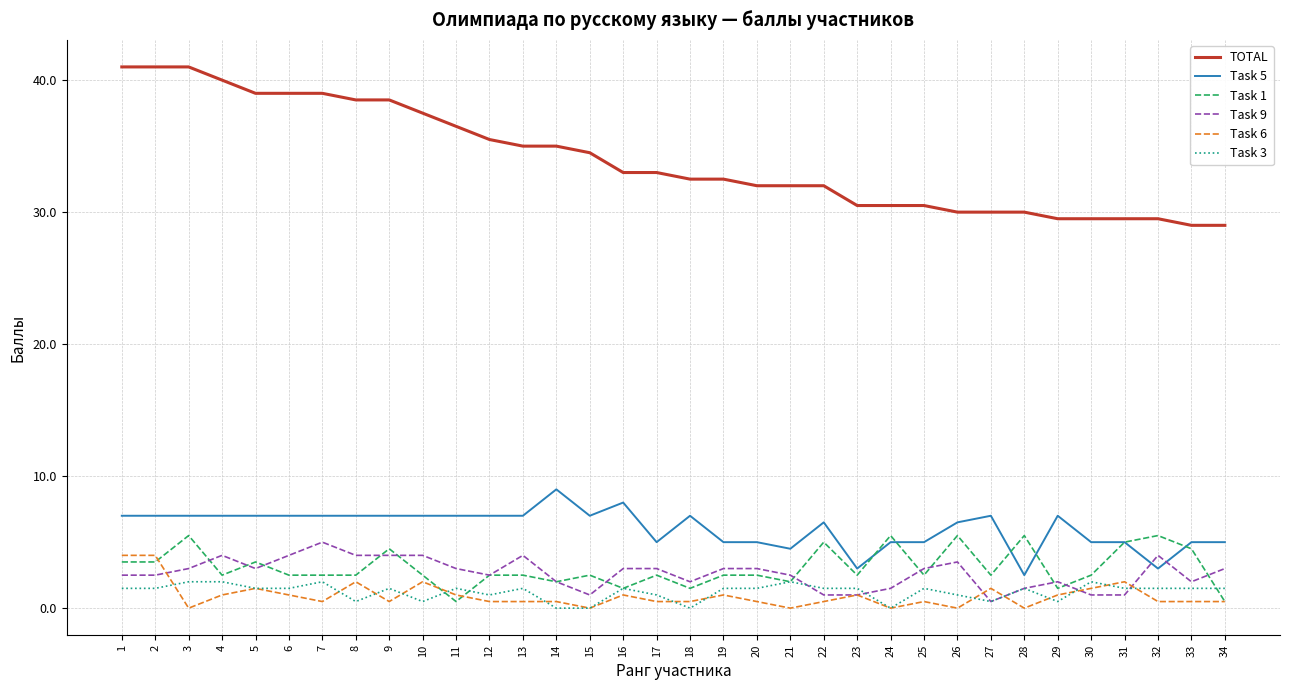

True or false: Task 1 has more than 1 interior local peaks.

True